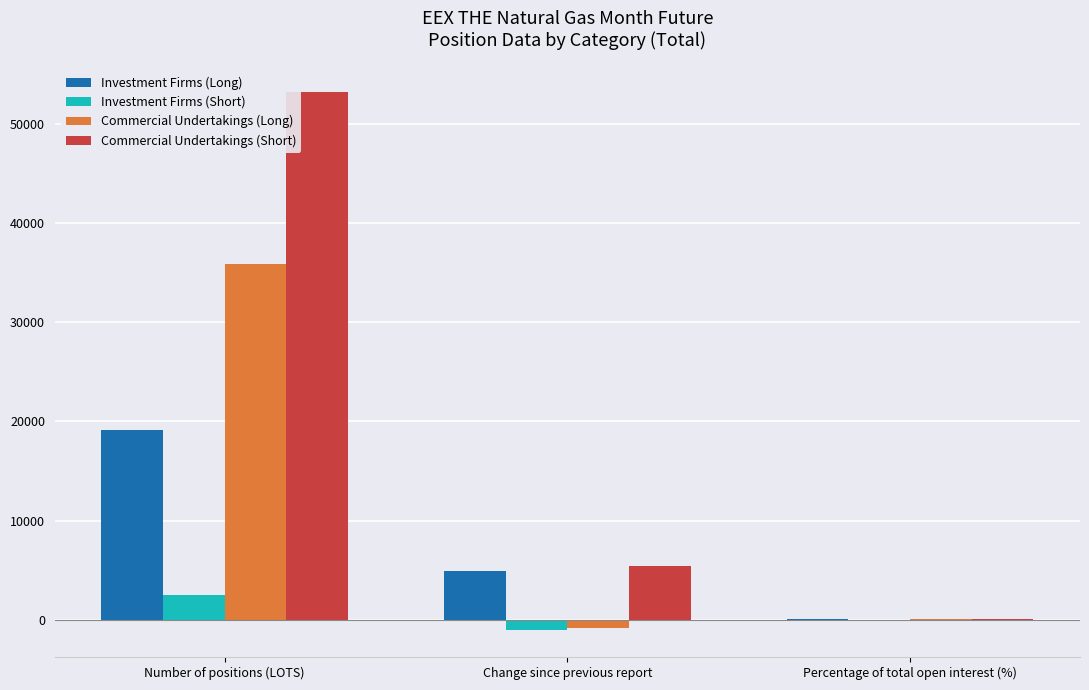

What is the maximum value for Investment Firms (Long)?

19116.0